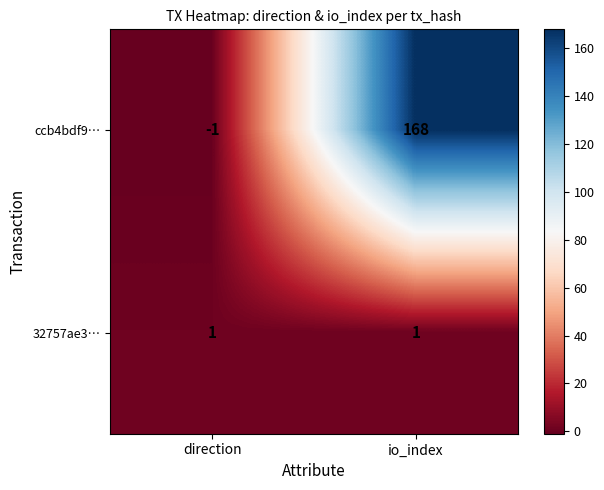

True or false: 32757ae3… has a value of 2 at io_index.

False